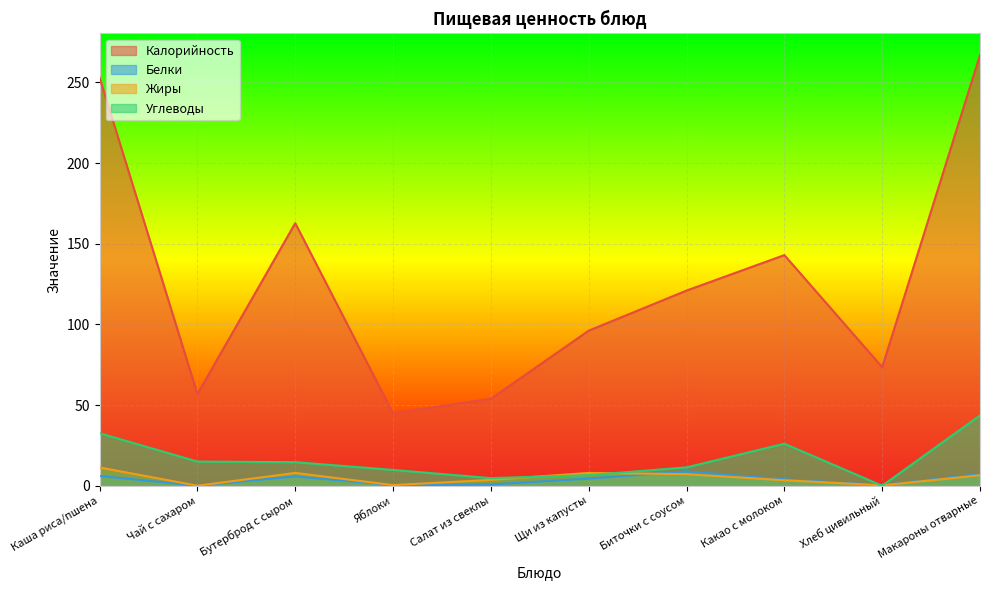

How many series are shown in this chart?

4